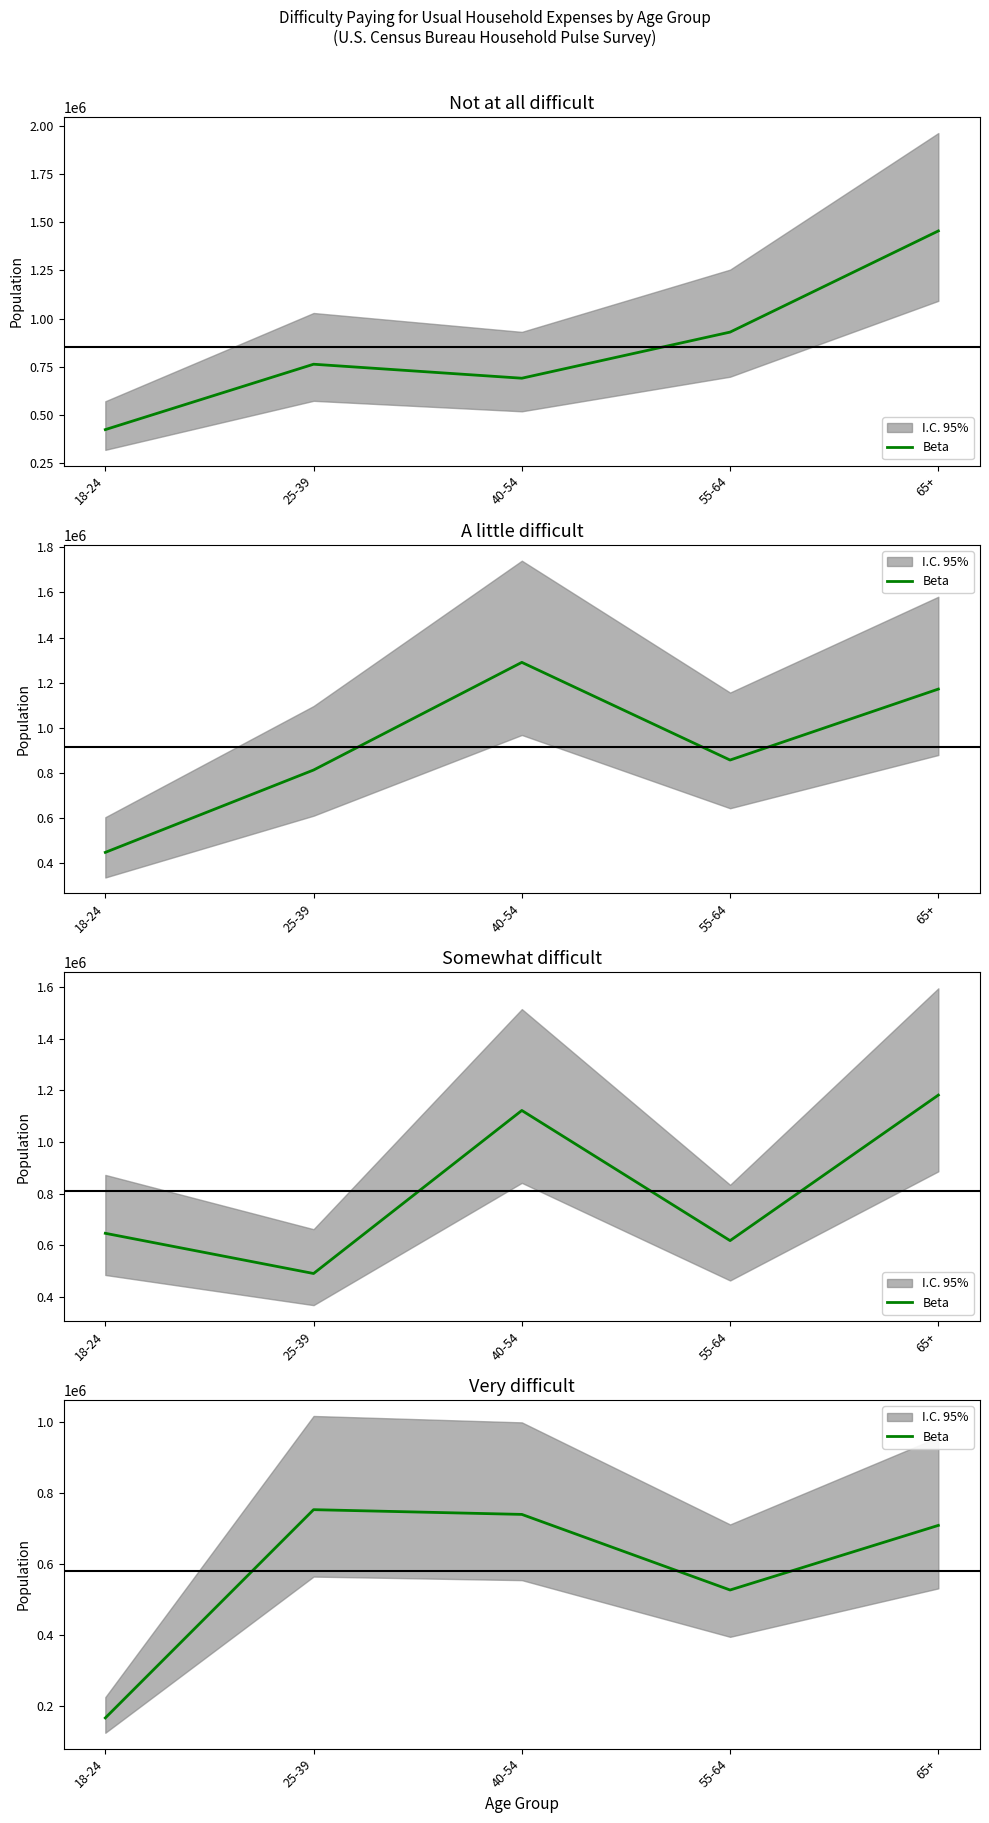

Is this an area chart (filled region under the line)?

No